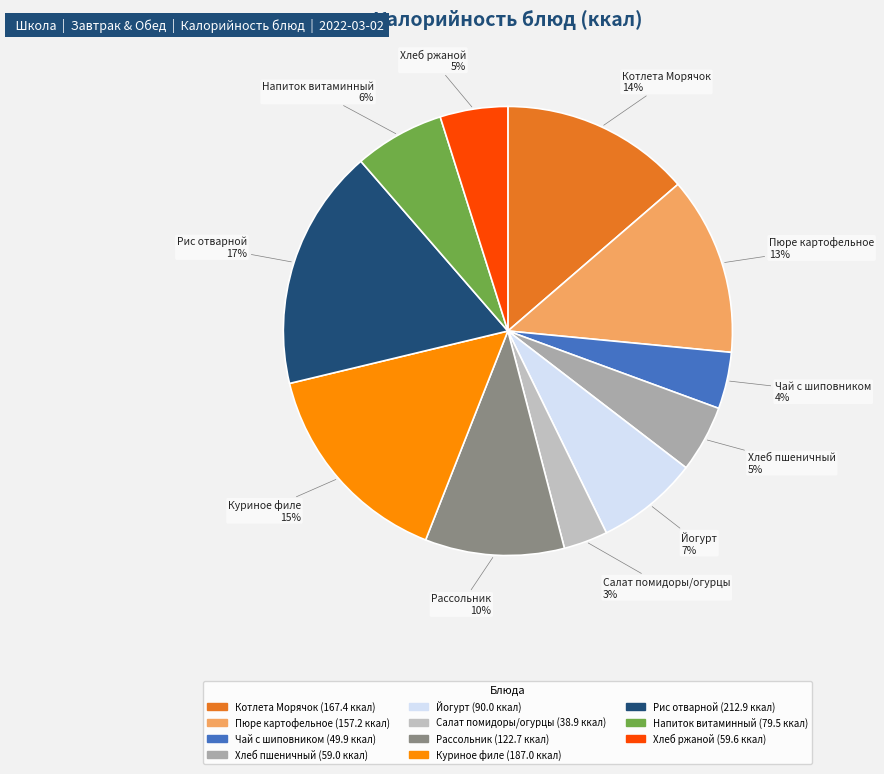

Rank the categories by value from lowest to highest.

Салат из свежих помидоров и огурцов, Чай с шиповником, Хлеб пшеничный, Хлеб ржаной Здоровье, Напиток витаминный, Йогурт фруктовый, Рассольник ленинградский, Пюре картофельное, Котлета Морячок с соусом сметанным, Куриное филе запеченное, Рис отварной